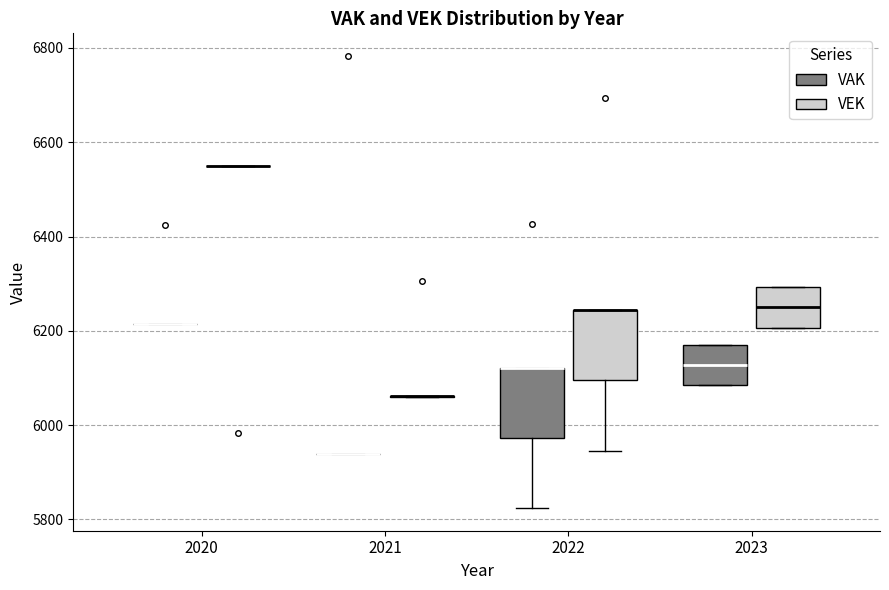

Reading left to right, read every box against the y-axis: the position of its median line, the range the box covers, and the ends of its whiskers. The values are not printed on the chart, so give them approximately, as read against the axis.

2020 (VAK): box collapsed to a line at 6220, whiskers 6220 to 6220
2020 (VEK): box collapsed to a line at 6540, whiskers 6540 to 6540
2021 (VAK): box collapsed to a line at 5940, whiskers 5940 to 5940
2021 (VEK): box collapsed to a line at 6060, whiskers 6060 to 6060
2022 (VAK): median 6120 (drawn on the box's upper edge), box 5980 to 6120, whiskers 5820 to 6120
2022 (VEK): median 6240 (drawn on the box's upper edge), box 6100 to 6240, whiskers 5940 to 6240
2023 (VAK): median 6120, box 6080 to 6180, whiskers 6080 to 6180
2023 (VEK): median 6260, box 6200 to 6300, whiskers 6200 to 6300